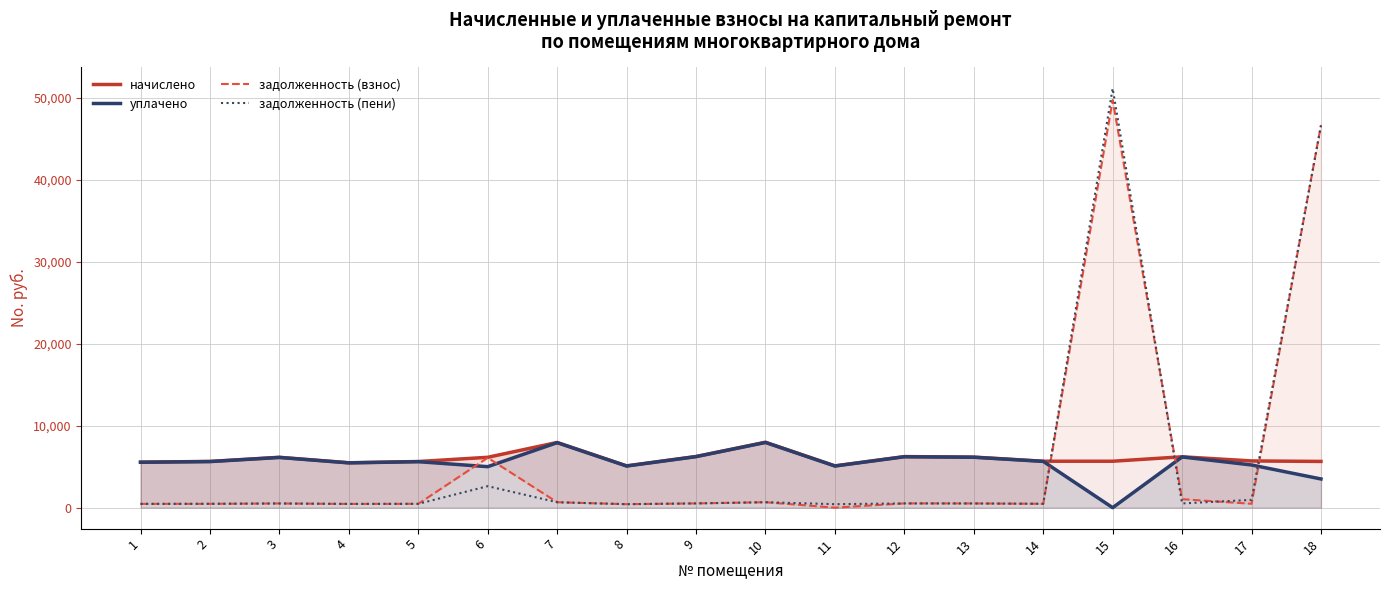

Which series has the widest spread of values?

задолженность (пени)